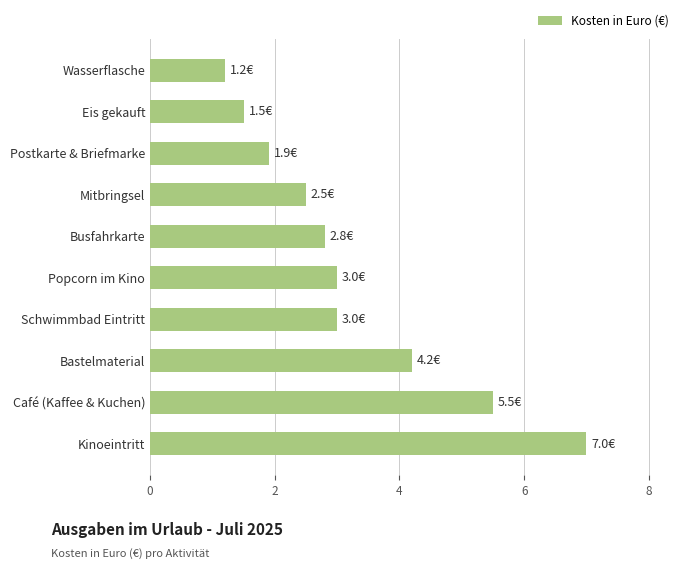

What is the change in value from Busfahrkarte to Mitbringsel?

-0.3